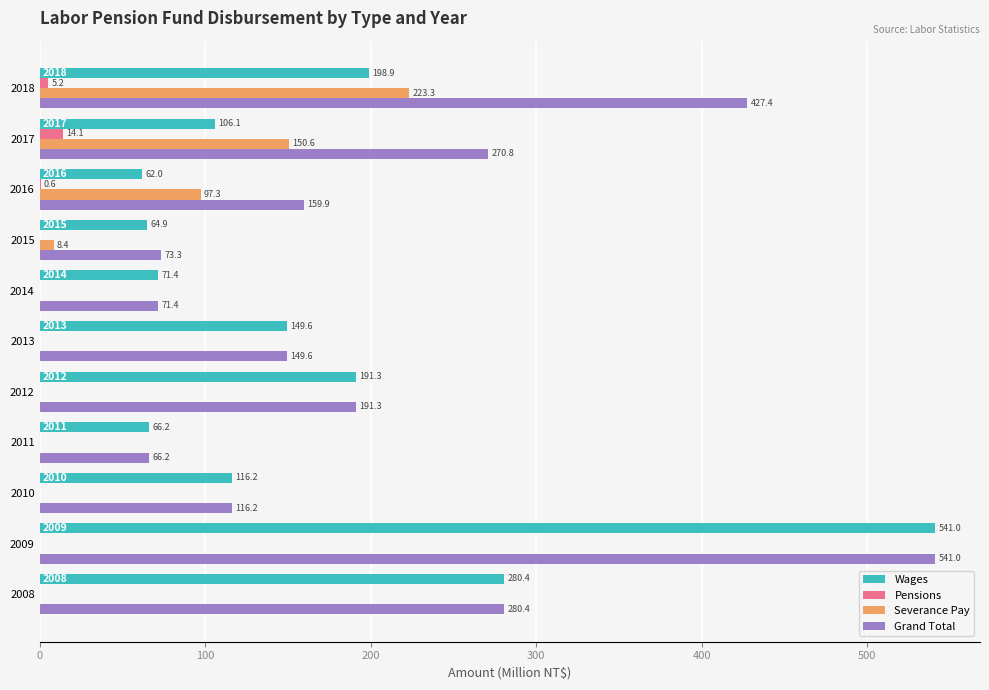

What is the sum of all Pensions values?

19.9